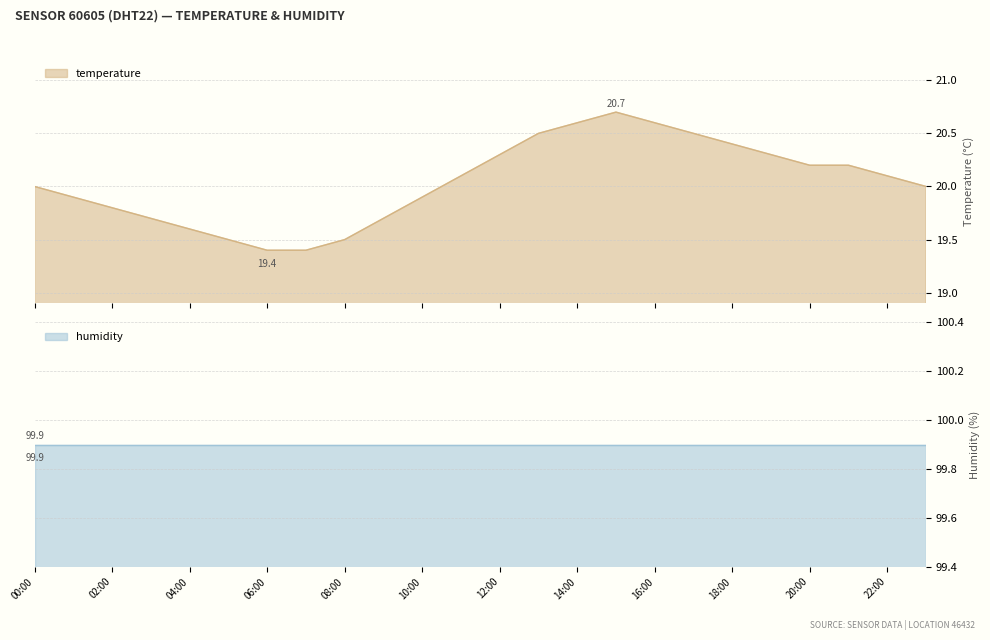

True or false: there are more than 0 points higher than both neighbors.

True